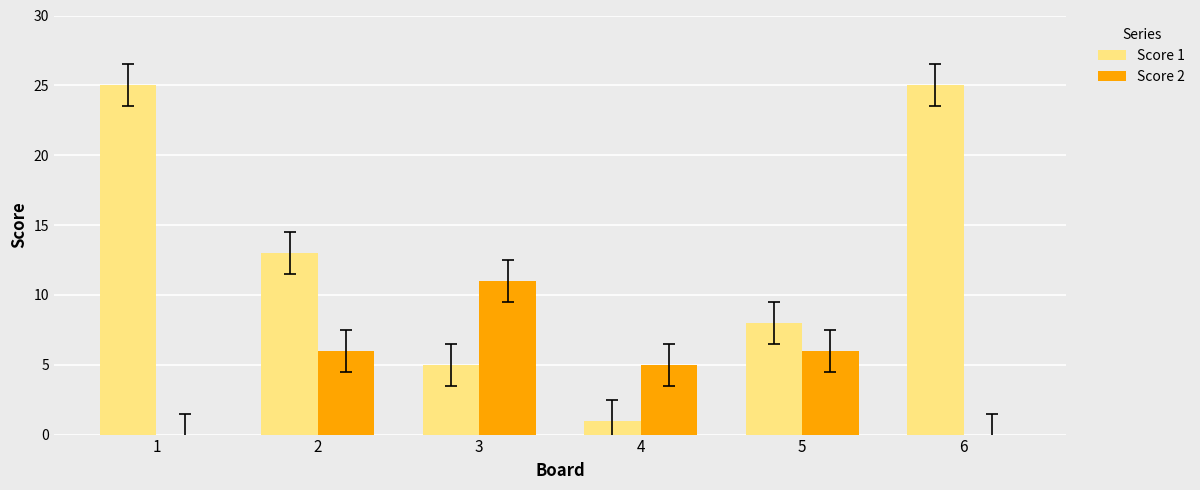

Where does the Score 1 series first go above 13?

1